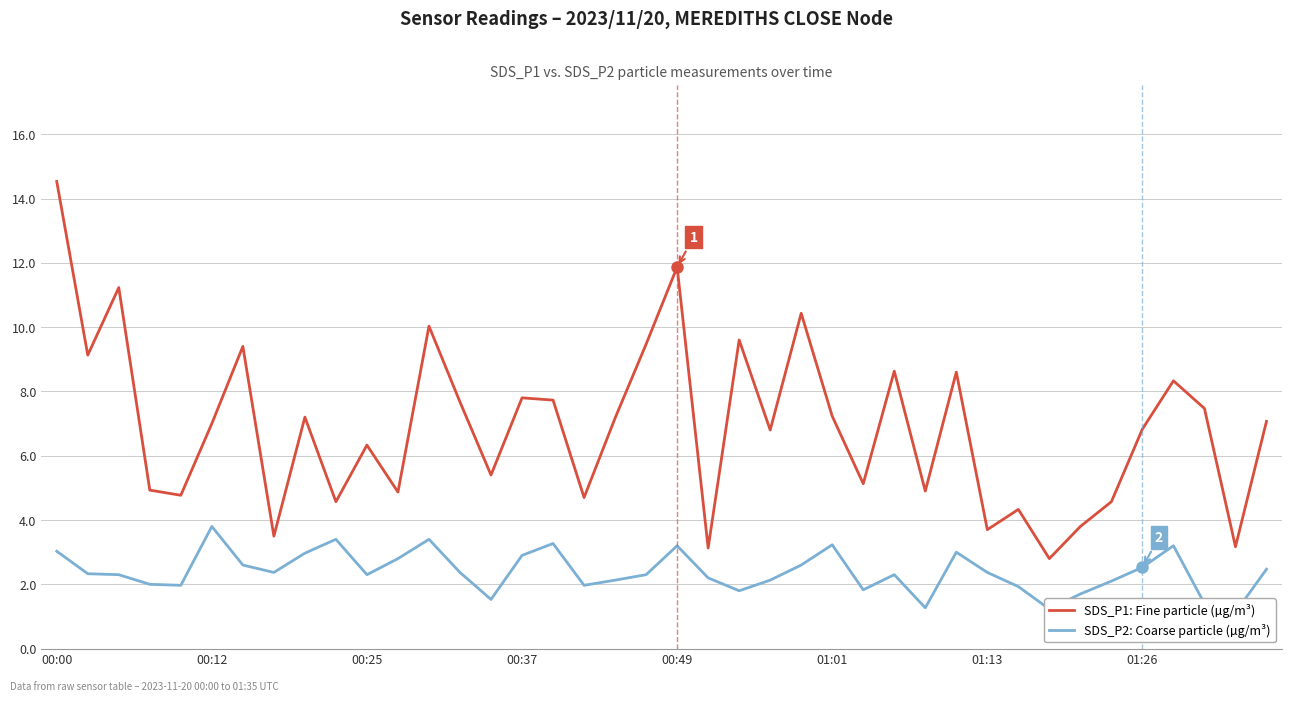

Count the number of categories in the chart.

40